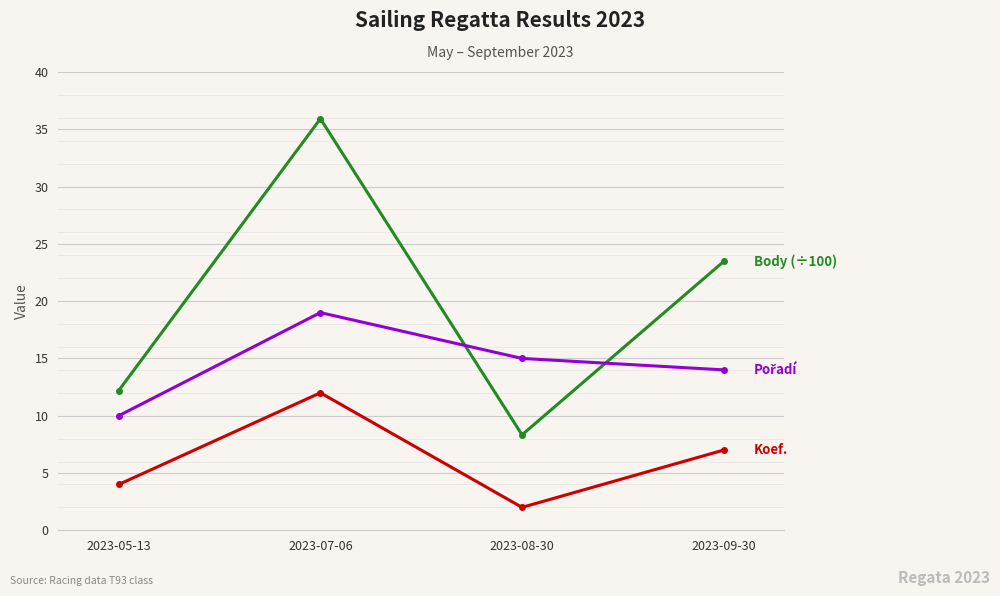

At which category is the sum across all series the highest?

2023-07-06